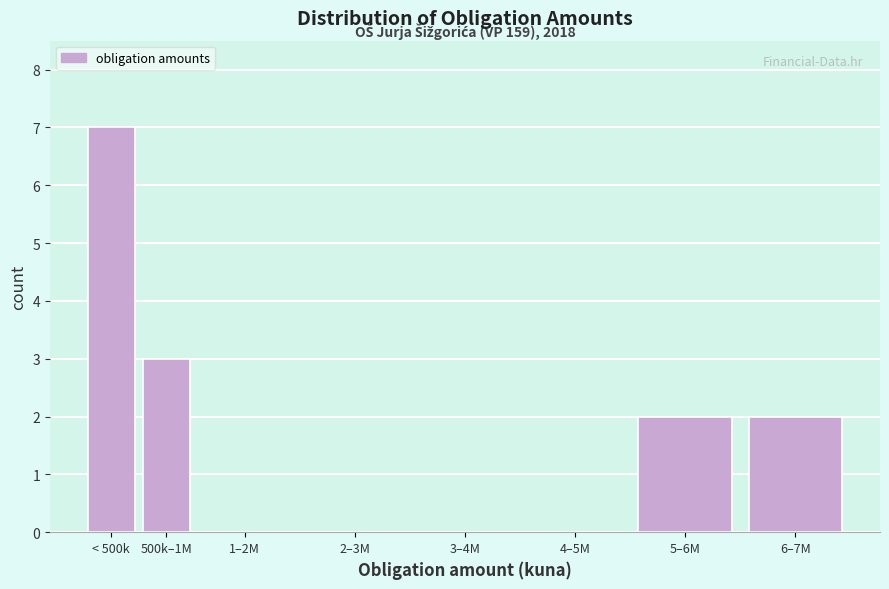

Reading right to left, what are all the values shown in this chart?

6–7M=2	5–6M=2	4–5M=0	3–4M=0	2–3M=0	1–2M=0	500k–1M=3	< 500k=7